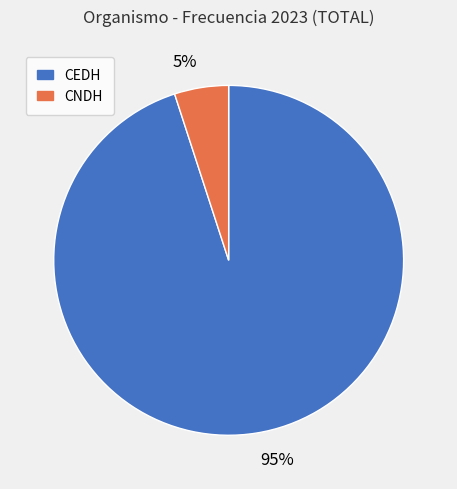

Is the sum of 5% and 95% greater than half?

Yes